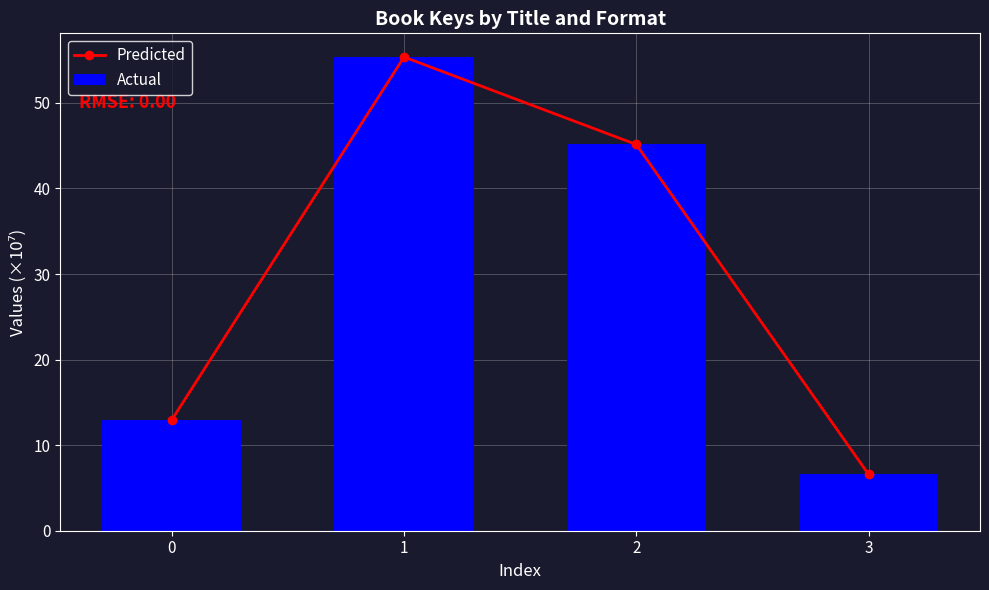

List the labels in order of Actual value, largest first.

1, 2, 0, 3